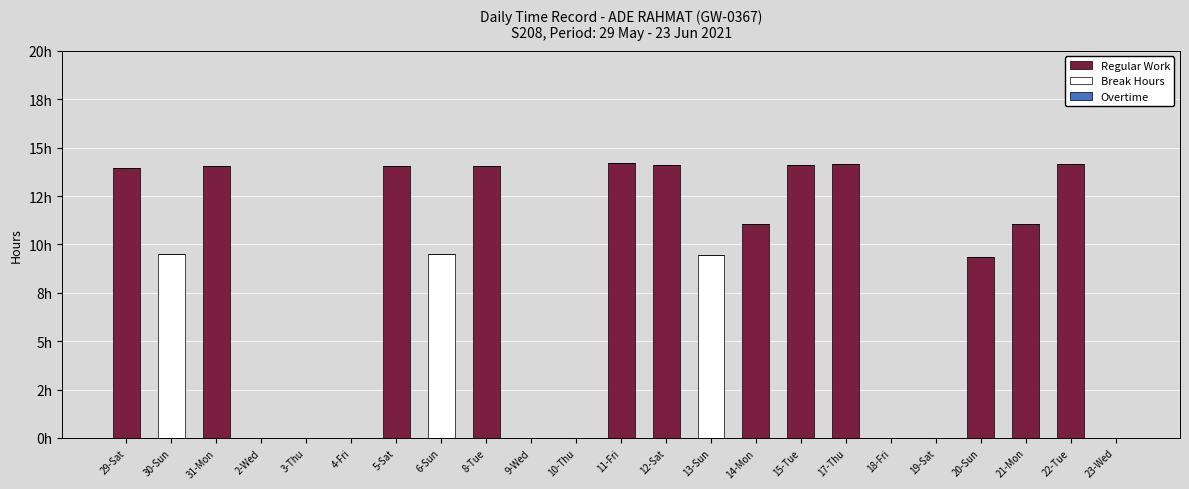

At 20-Sun, list the series in order from smallest to largest.

Break Hours, Overtime, Regular Work